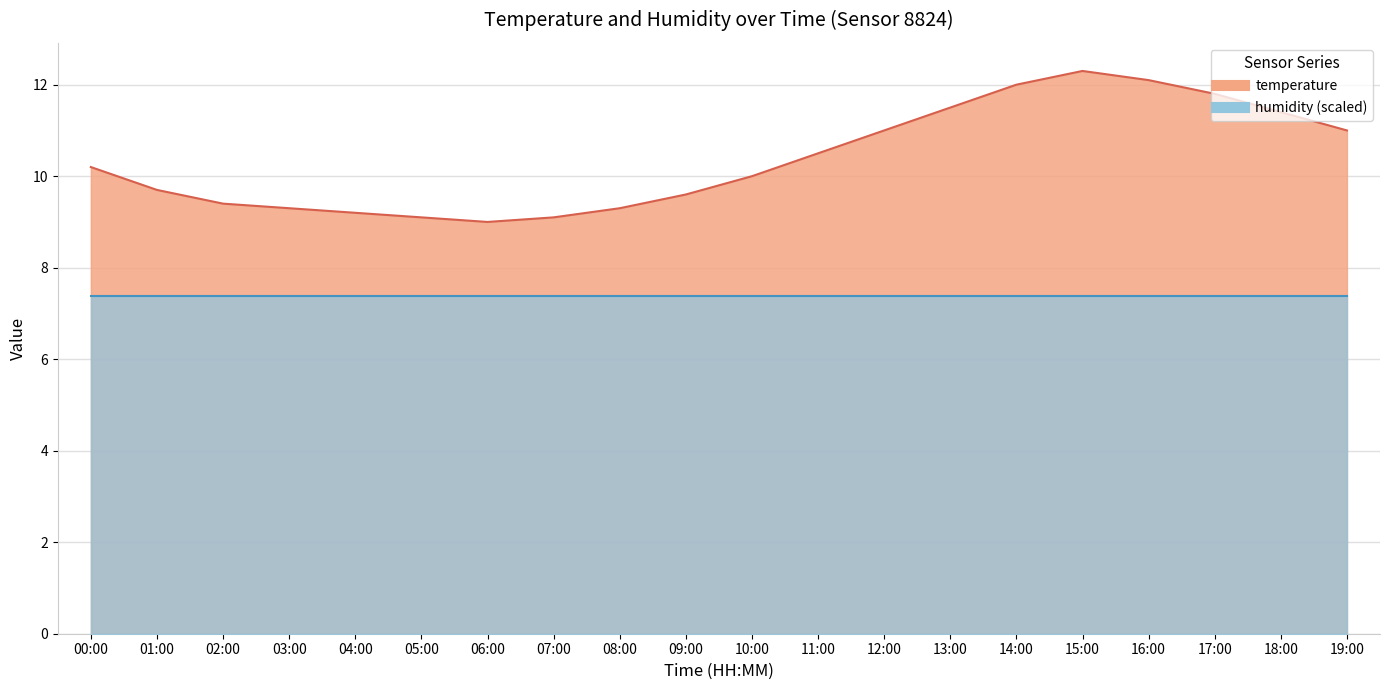

Reading right to left, what are all the values shown in this chart?

19:00=11.0	18:00=11.4	17:00=11.8	16:00=12.1	15:00=12.3	14:00=12.0	13:00=11.5	12:00=11.0	11:00=10.5	10:00=10.0	09:00=9.6	08:00=9.3	07:00=9.1	06:00=9.0	05:00=9.1	04:00=9.2	03:00=9.3	02:00=9.4	01:00=9.7	00:00=10.2